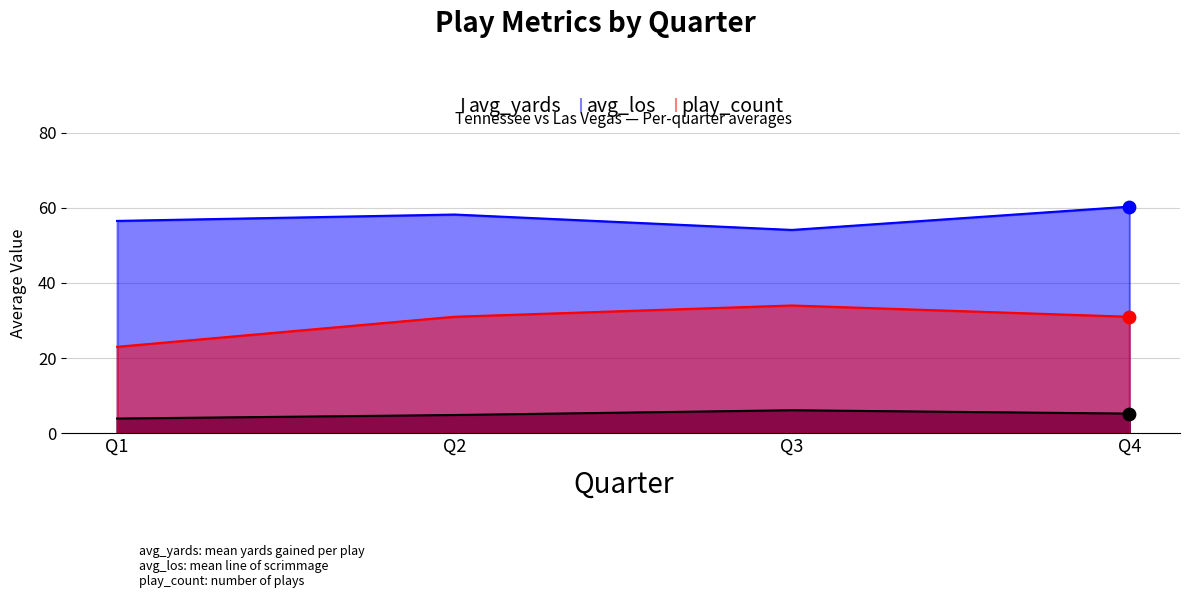

At which category is the sum across all series the highest?

Q4